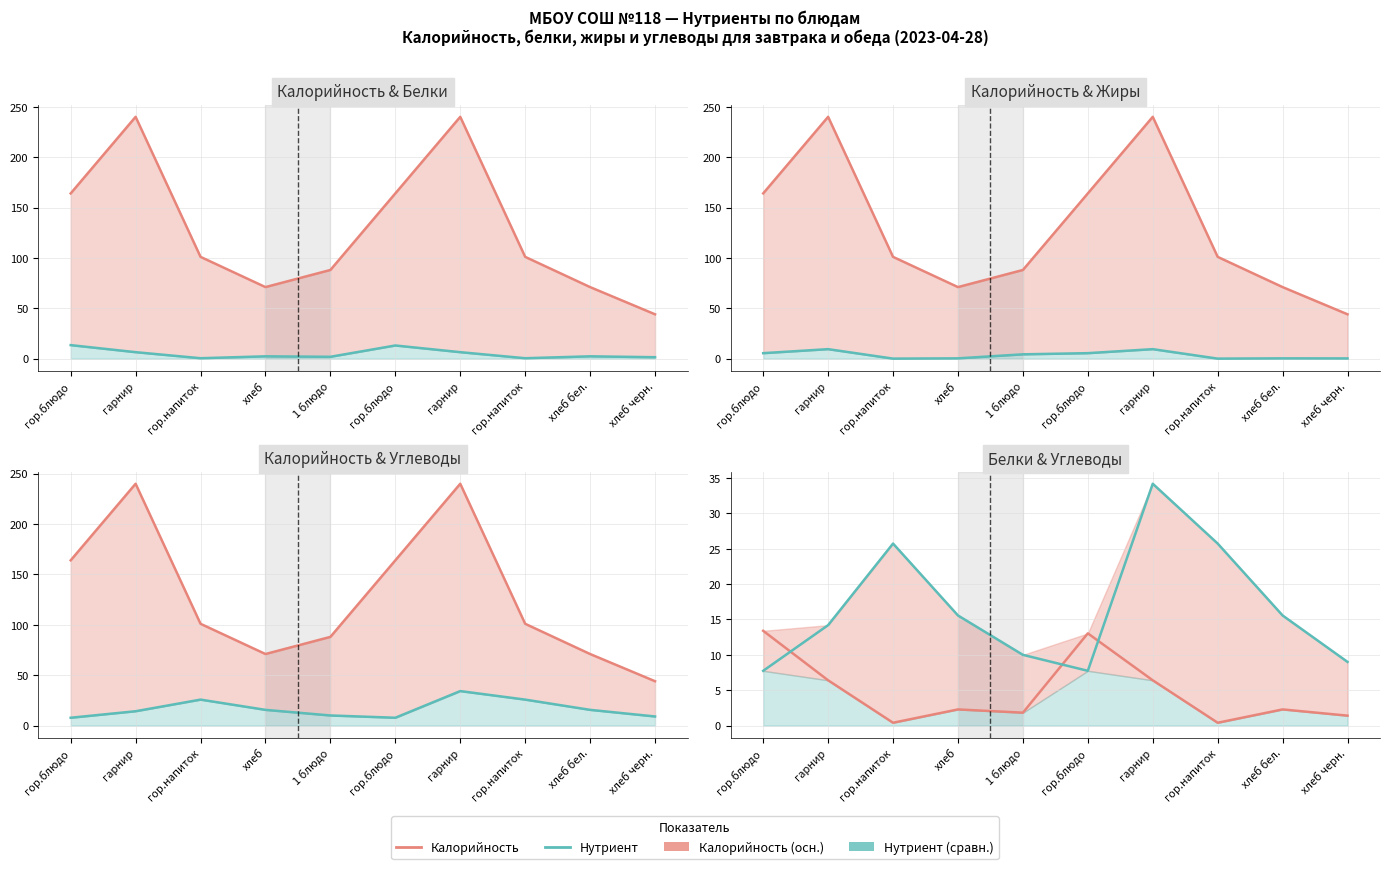

Reading left to right, list all the values displayed in this chart.

Калорийность: гор.блюдо=164.0	гарнир=240.0	гор.напиток=101.0	хлеб=71.0	1 блюдо=88.0	гор.блюдо=164.0	гарнир=240.0	гор.напиток=101.0	хлеб бел.=71.0	хлеб черн.=44.0
Белки: гор.блюдо=13.4	гарнир=6.4	гор.напиток=0.4	хлеб=2.3	1 блюдо=1.8	гор.блюдо=13.0	гарнир=6.4	гор.напиток=0.4	хлеб бел.=2.3	хлеб черн.=1.4
Жиры: гор.блюдо=5.4	гарнир=9.4	гор.напиток=0.0	хлеб=0.3	1 блюдо=4.3	гор.блюдо=5.4	гарнир=9.4	гор.напиток=0.0	хлеб бел.=0.3	хлеб черн.=0.2
Углеводы: гор.блюдо=7.7	гарнир=14.2	гор.напиток=25.7	хлеб=15.6	1 блюдо=10.0	гор.блюдо=7.7	гарнир=34.2	гор.напиток=25.7	хлеб бел.=15.6	хлеб черн.=9.0